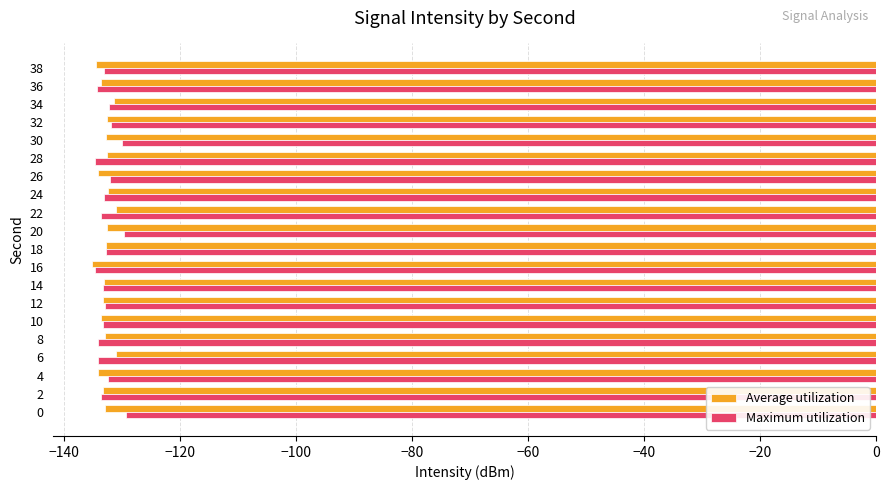

The value of Average utilization at 28 is -132.5. True or false?

True